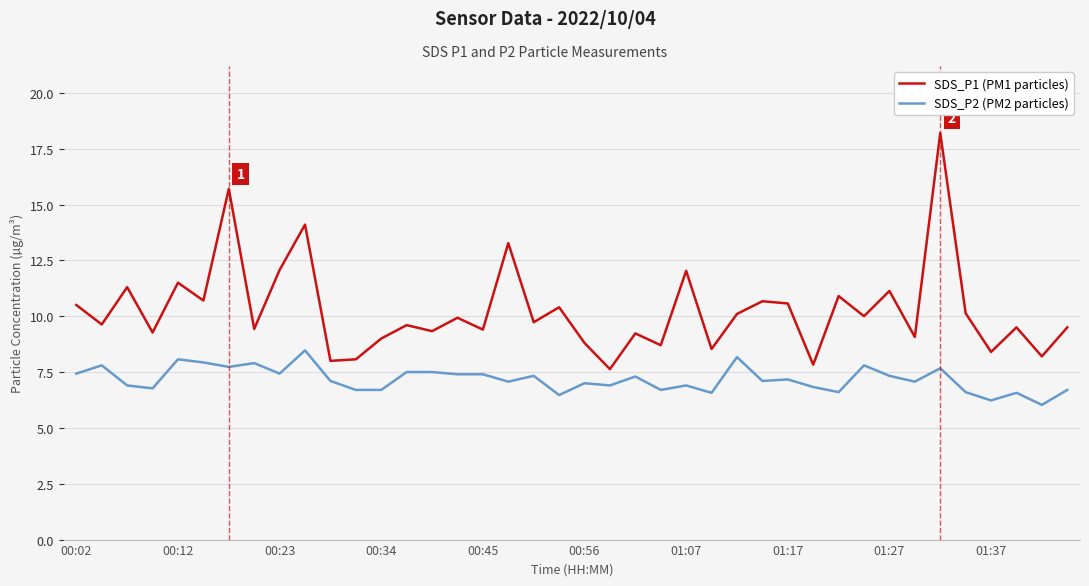

List the series in order of their peak value, highest first.

SDS_P1 (PM1 particles), SDS_P2 (PM2 particles)